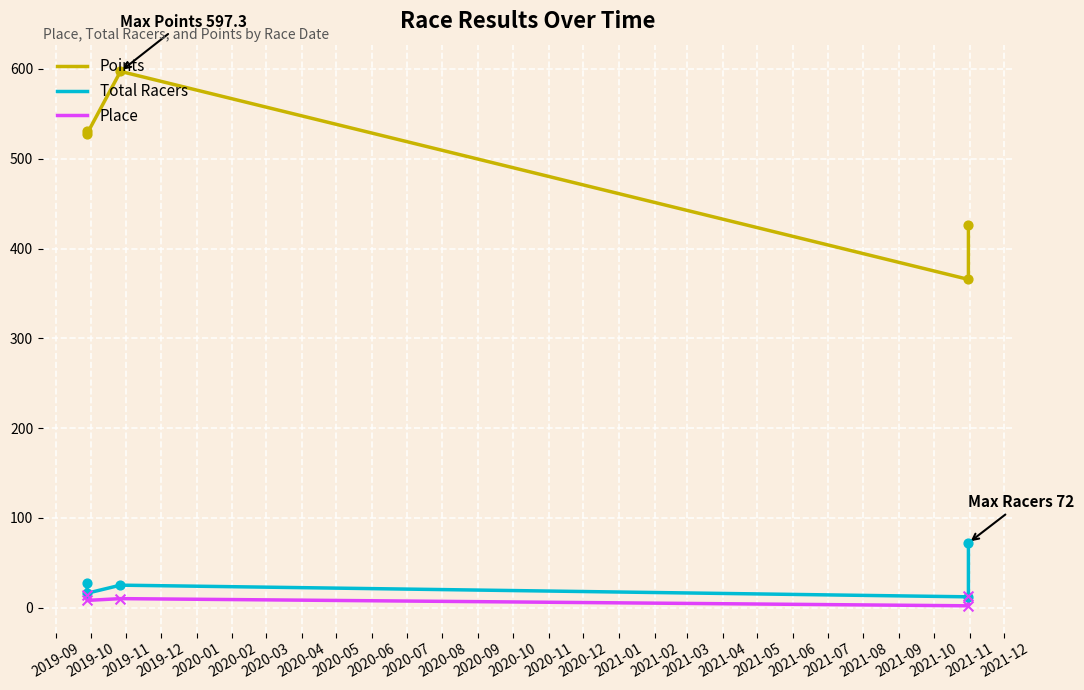

Is the value of Points at 2019-10 greater than the value of Place at 2019-12?

Yes